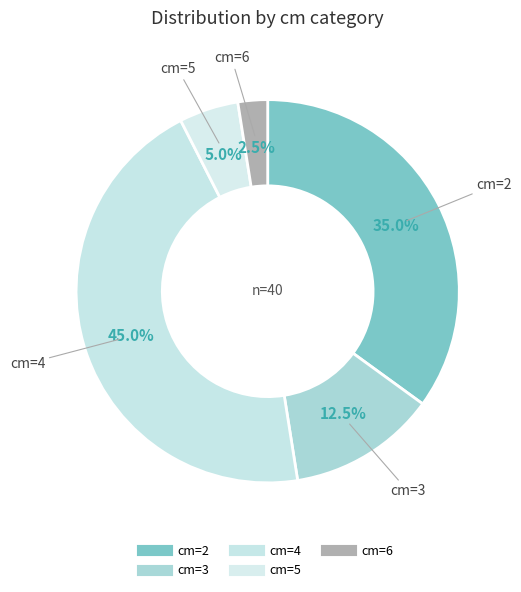

Which slice is the largest?

4